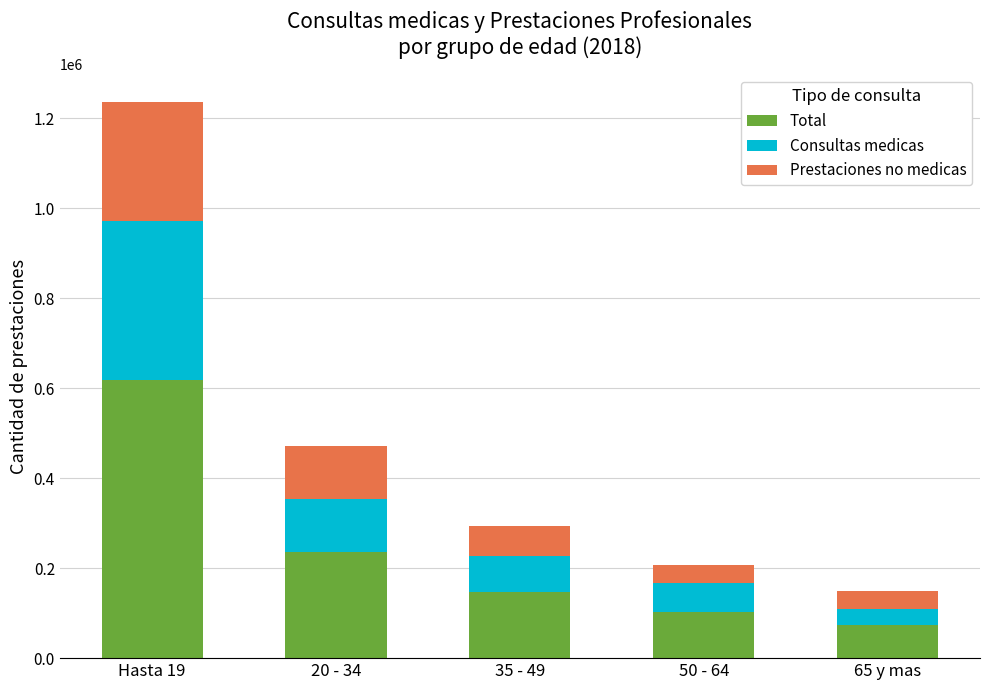

Reading left to right, list the values for the Total series.

617534	235373	146729	103529	74079